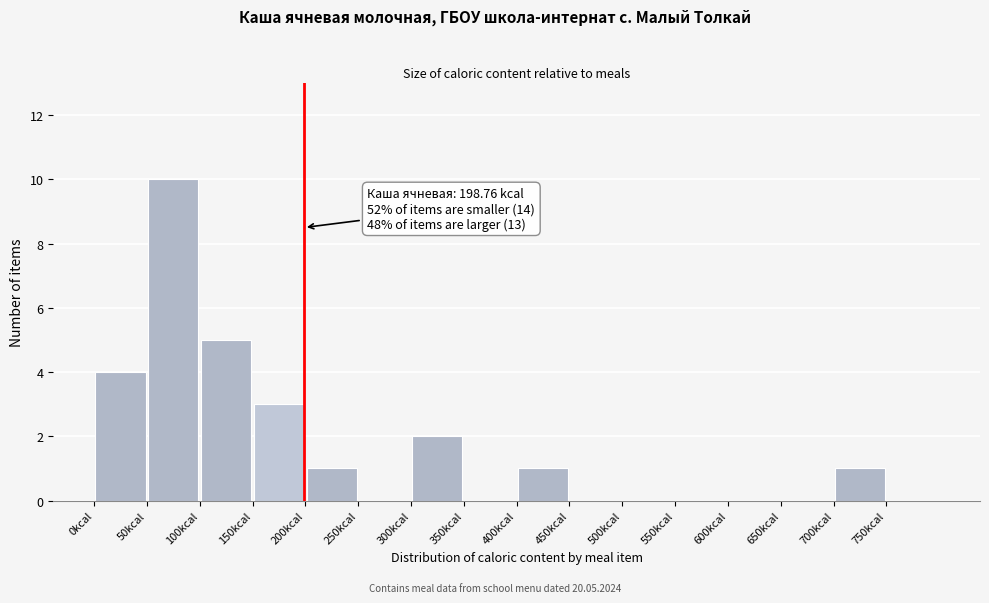

Which range on the x-axis has the tallest bar?

50 to 100